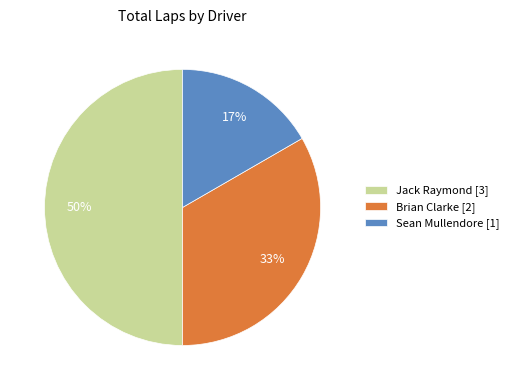

What is the smallest slice in the pie chart?

Sean Mullendore [1]